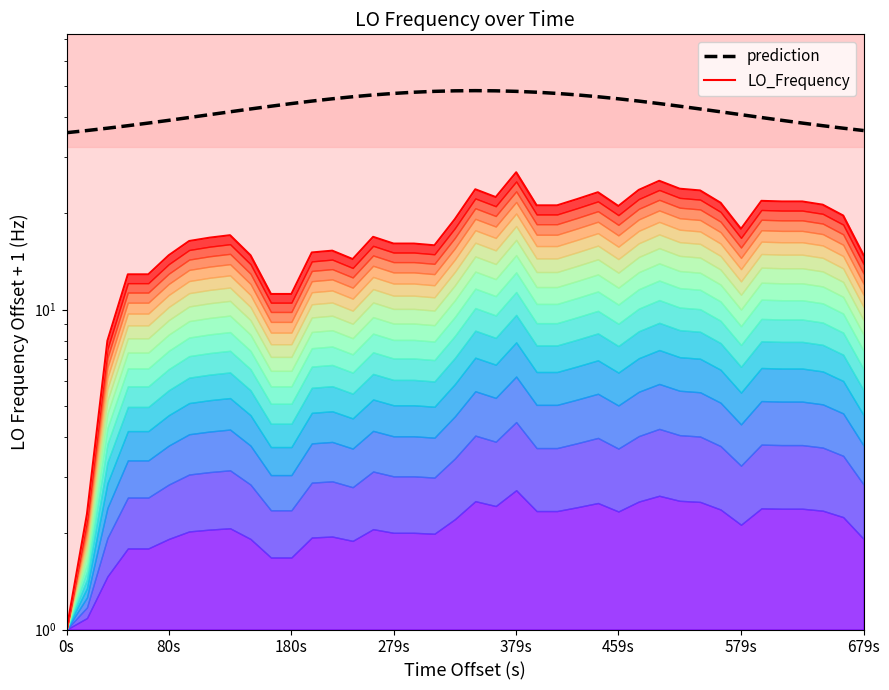

How many distinct data groups are displayed?

2